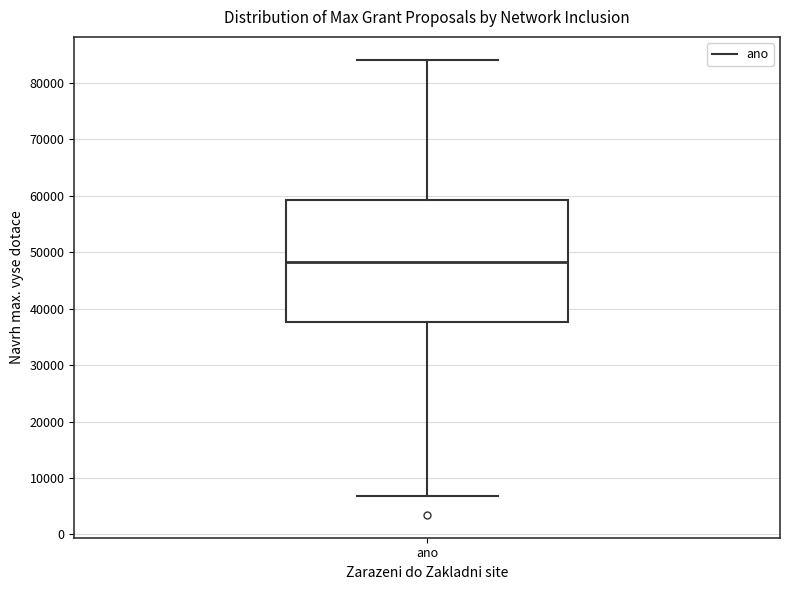

Transcribe this box plot: give where the median line is, the range the box spans, and where the two whiskers end, as read against the y-axis. The values are not printed on the chart, so give them approximately, as read against the axis.

median 48000, box 38000 to 59000, whiskers 7000 to 84000